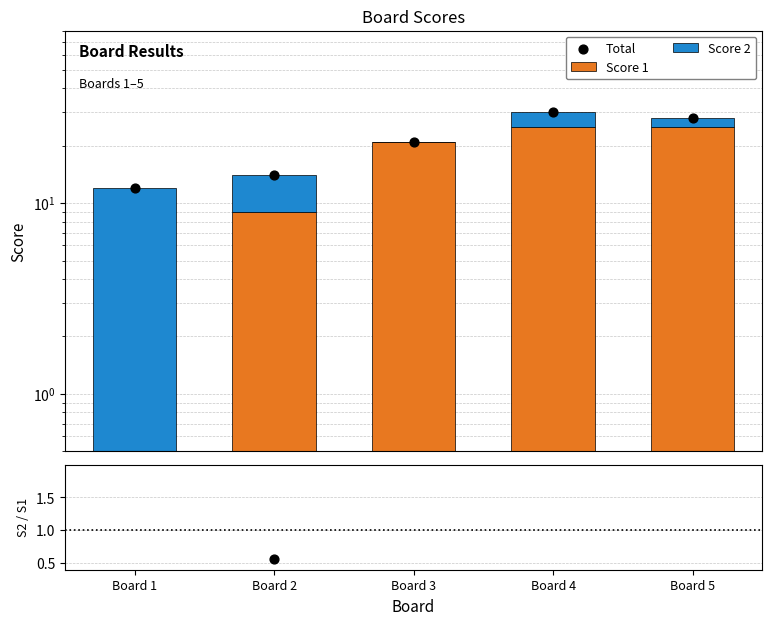

What is the total value across all series at Board 4?

60